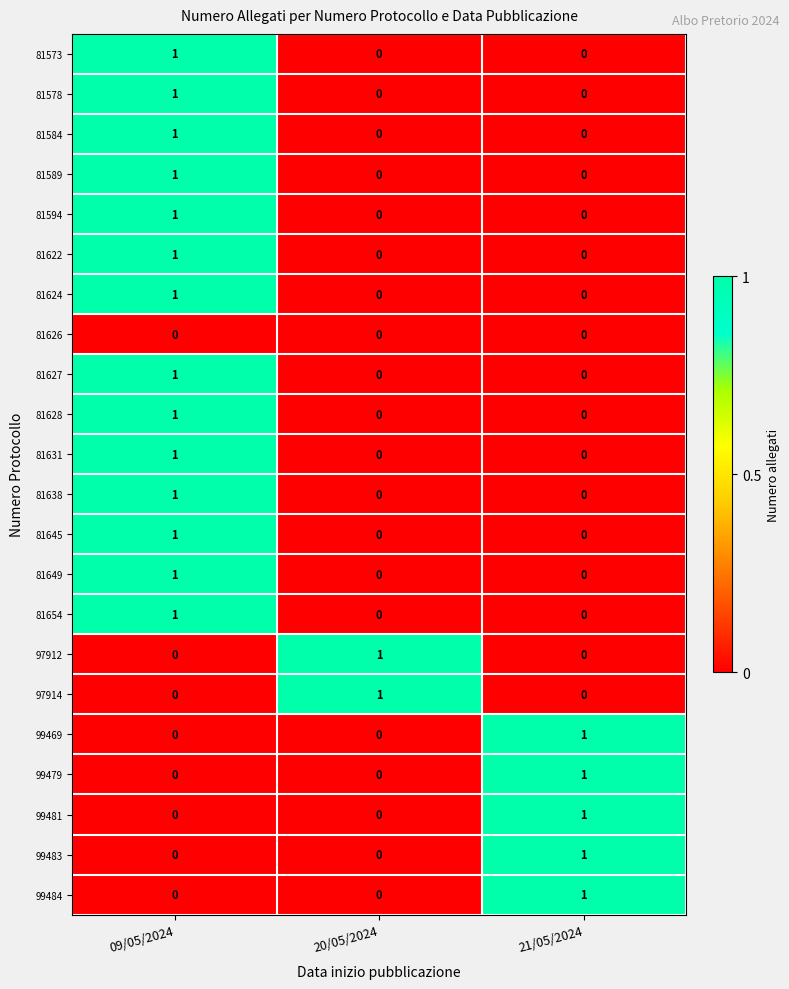

Which category has the highest value in the 81594 series?

09/05/2024